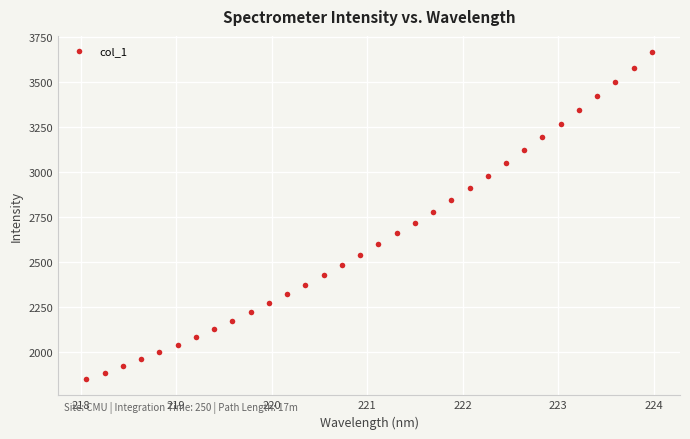

What is the range of X values (max minus min)?

5.9